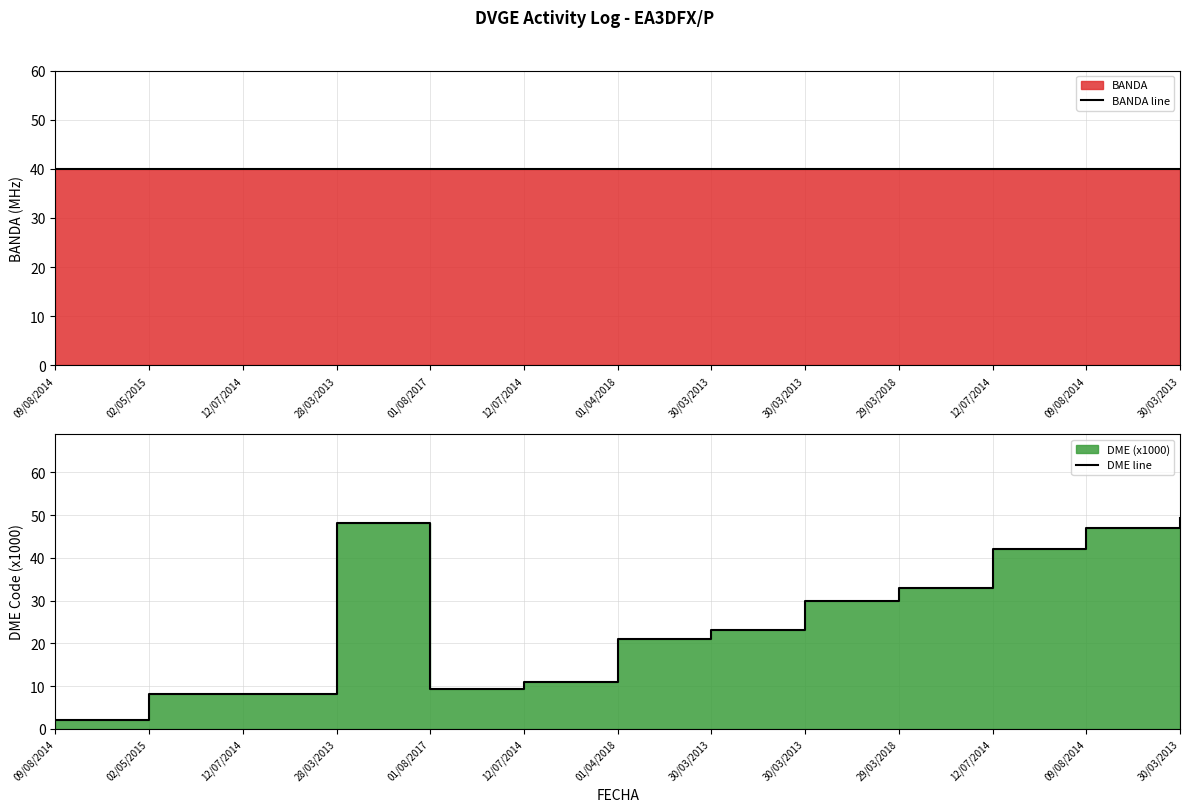

Which series ends up on top after the final intersection of BANDA line and DME line?

DME line